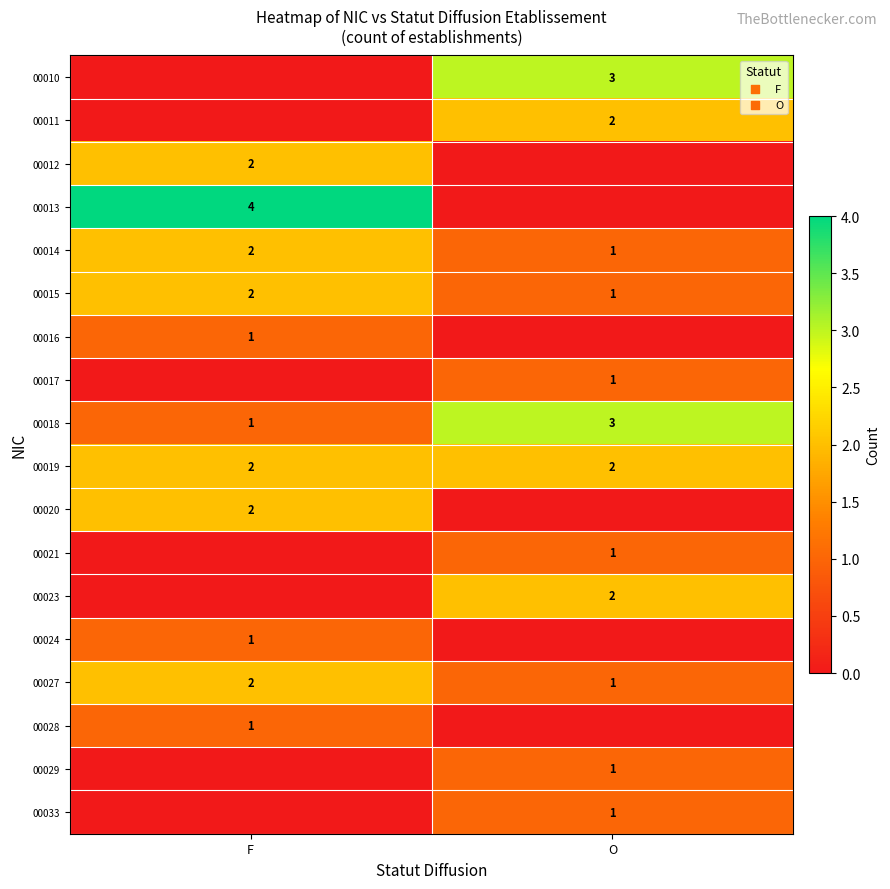

The 00021 series shows 2 at O. True or false?

False